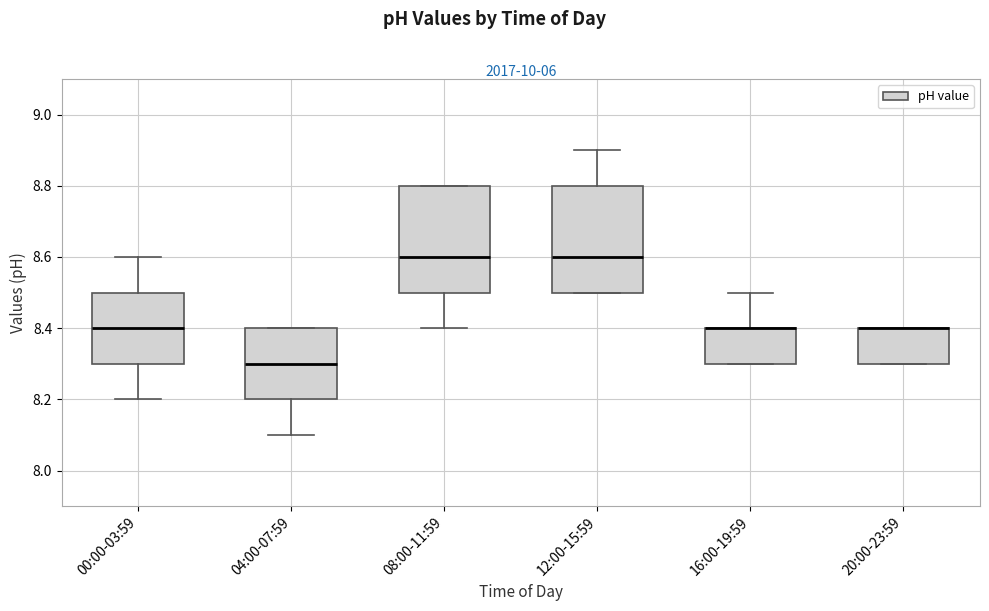

Where is the upper edge of the box for 20:00-23:59 on the y-axis? The values are not printed on the chart, so give them approximately, as read against the axis.

8.4